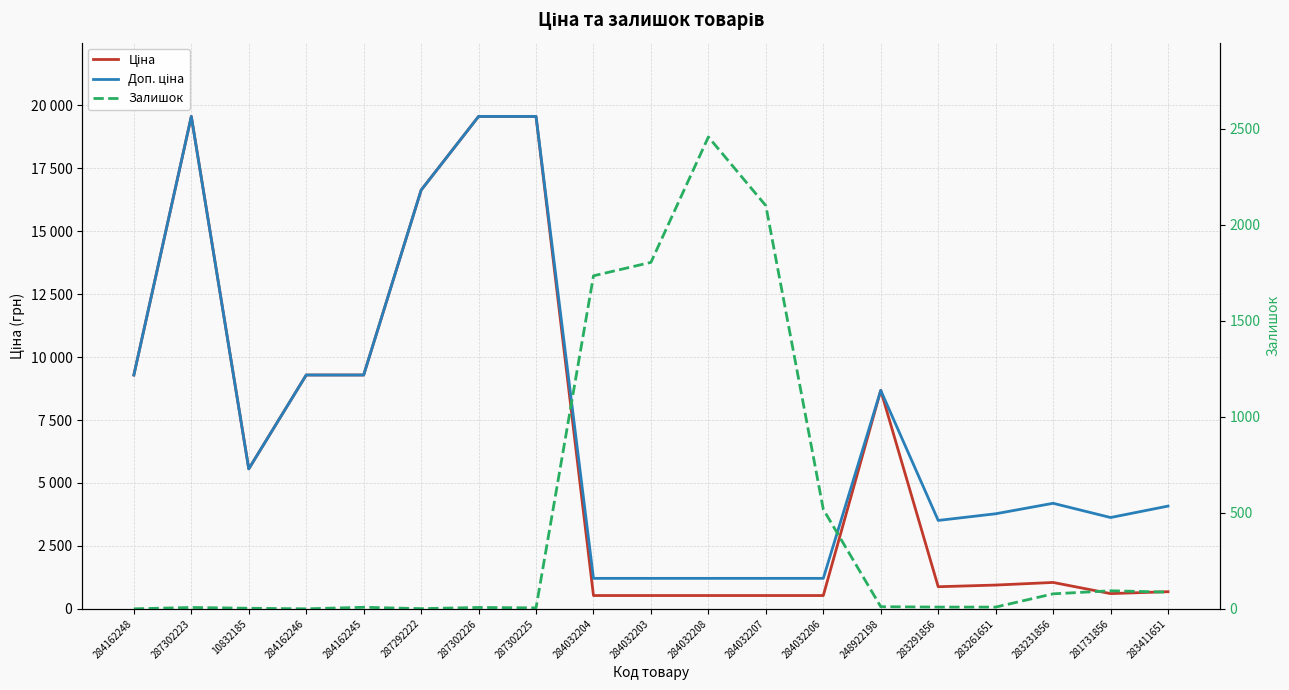

Between 287292222 and 284162246, which is larger?

287292222